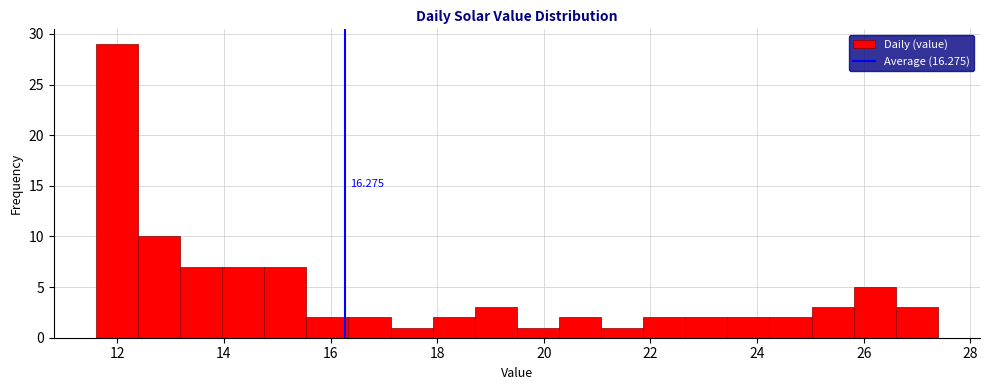

Read against the x-axis, roughly where is the centre of the tallest bar?

12.0